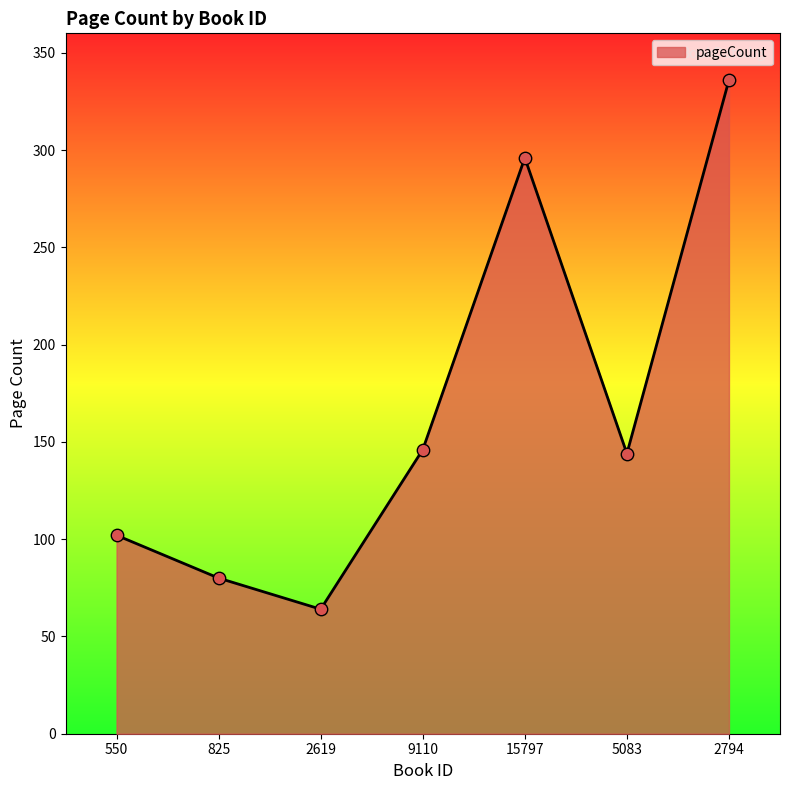

What is the change in value from 825 to 2619?

-16